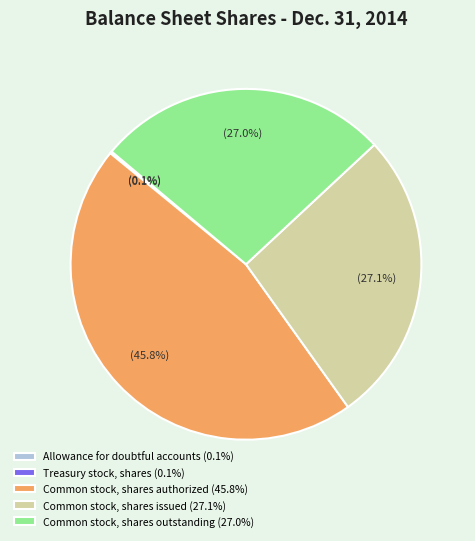

Is there any slice that represents more than half of the pie?

No